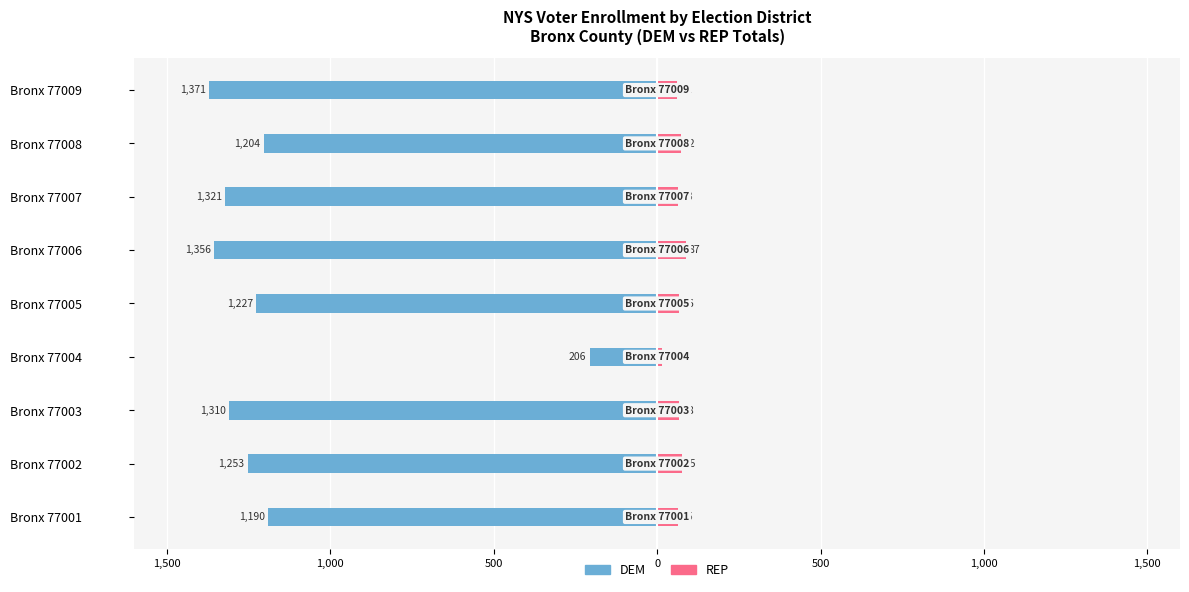

True or false: DEM (Total) has a value of 206 at Bronx 77004.

True